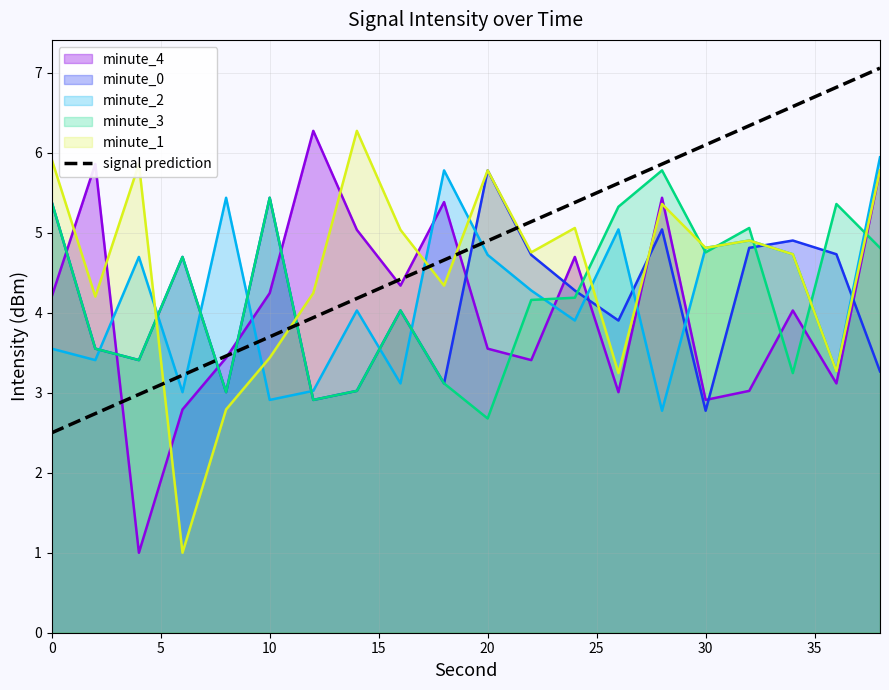

True or false: minute_2 and minute_0 intersect in this chart.

True